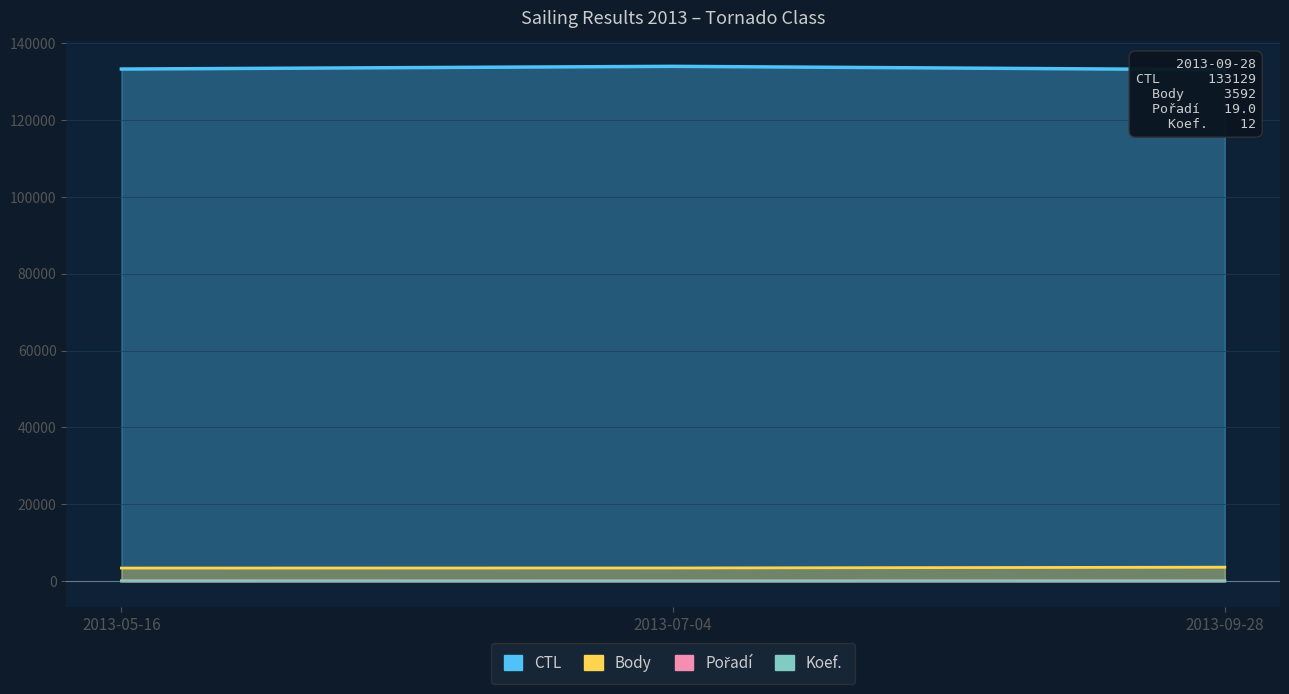

Rank the series by their maximum value, from lowest to highest.

Koef., Pořadí, Body, CTL